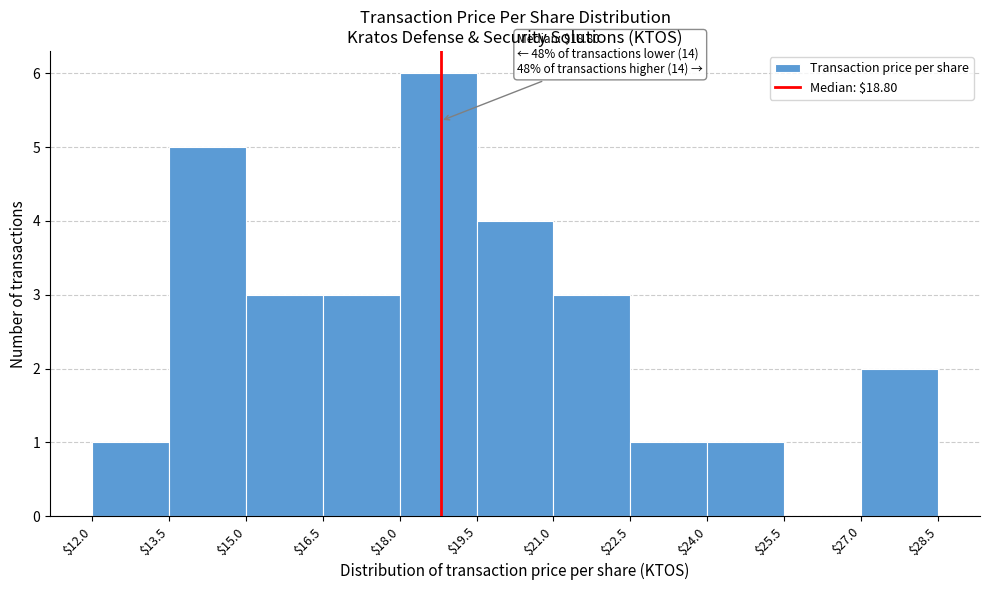

Which range on the x-axis has the tallest bar?

$18.0 to $19.5